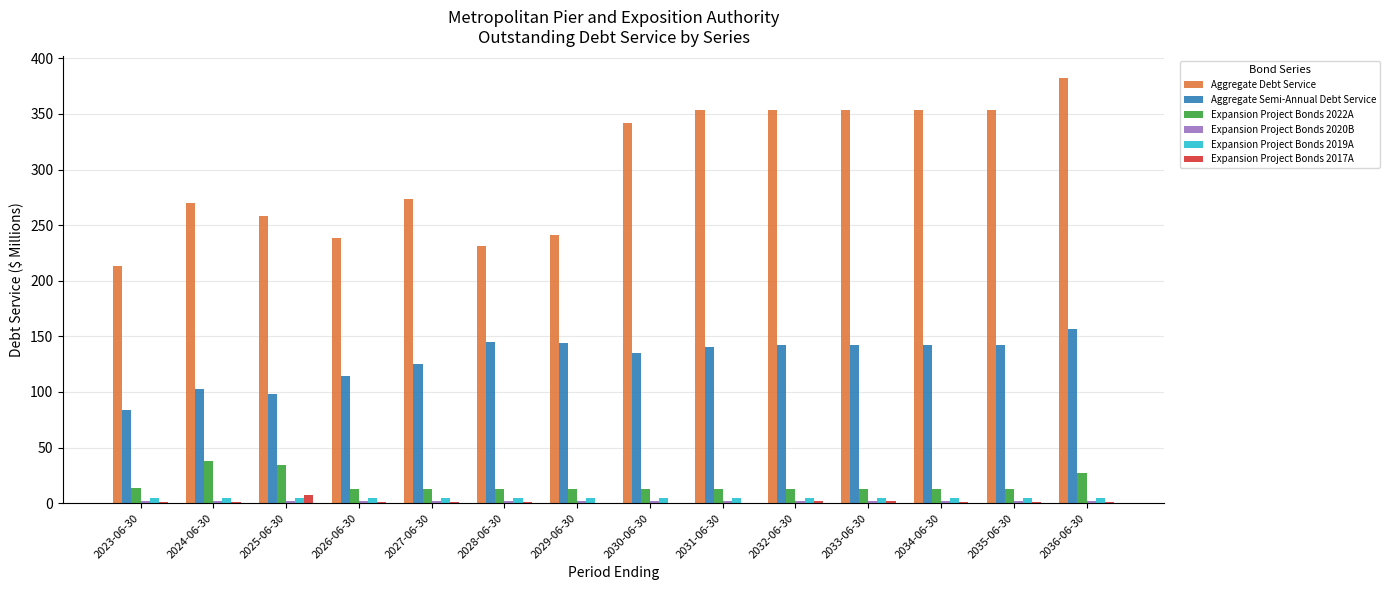

What is the sum of the Expansion Project Bonds 2022A values at 2026-06-30 and 2024-06-30?

50.6